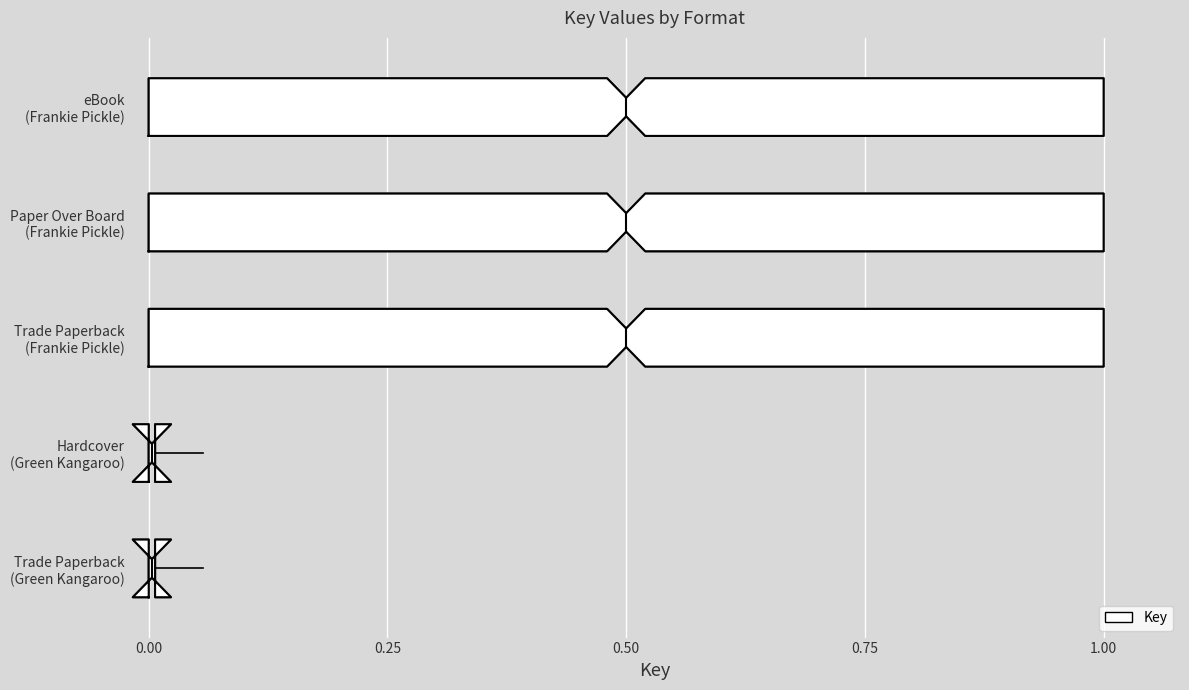

How many interior local peaks (higher than both neighbors) does the data have?

1